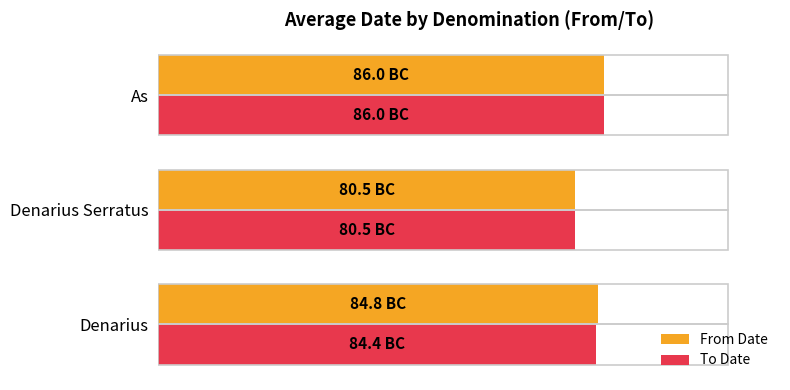

What are all the series names shown in the legend?

From Date, To Date